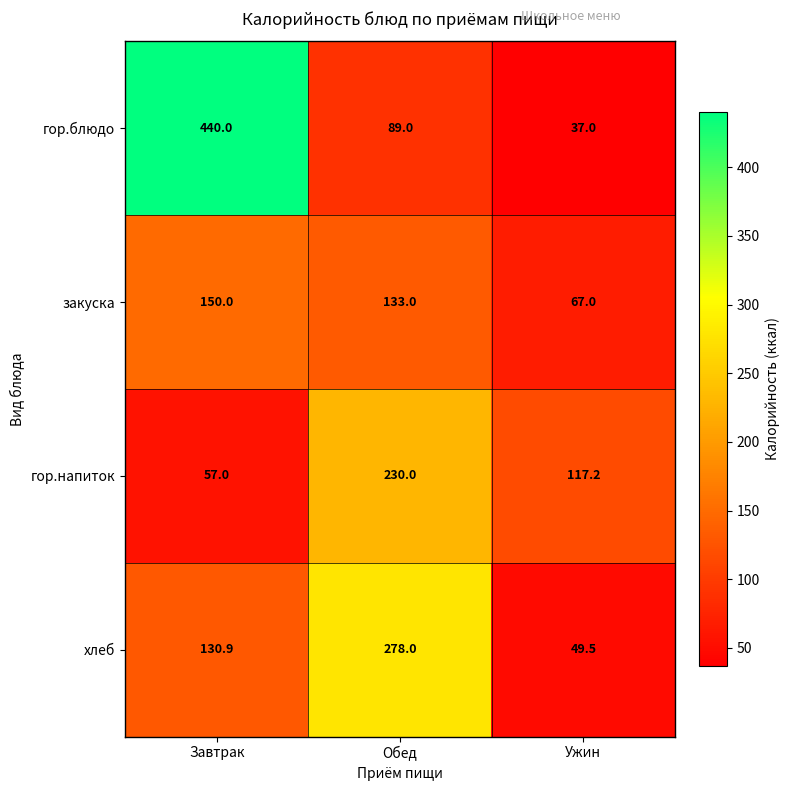

Between Обед and Ужин, which series saw the biggest shift?

хлеб